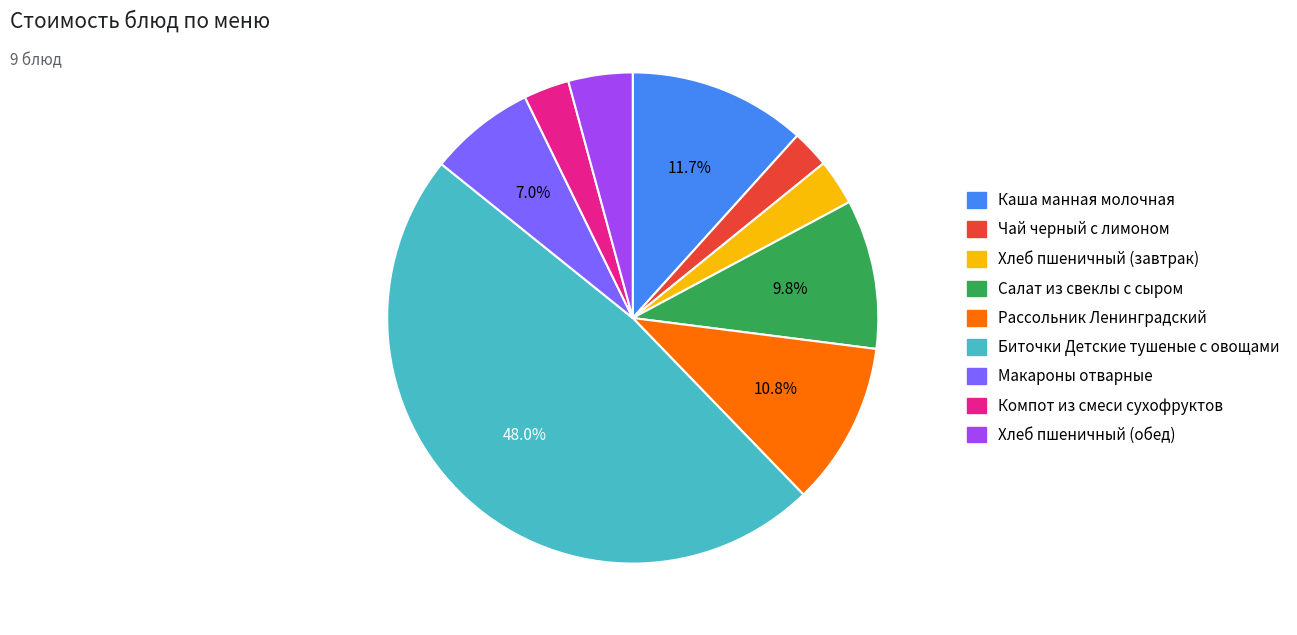

Which slice is the largest?

Биточки Детские тушеные с овощами